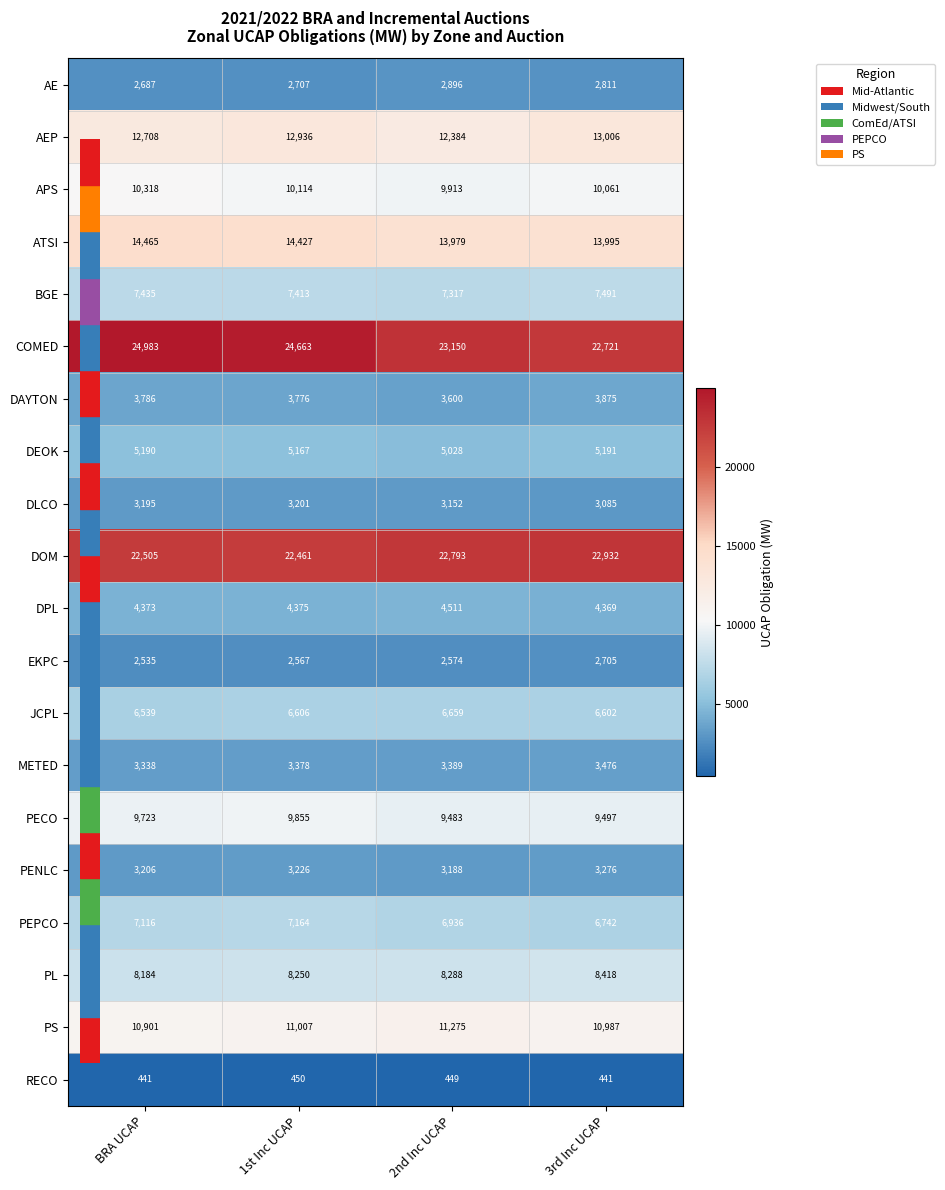

Between BRA UCAP and 2nd Inc UCAP, which series saw the biggest shift?

COMED